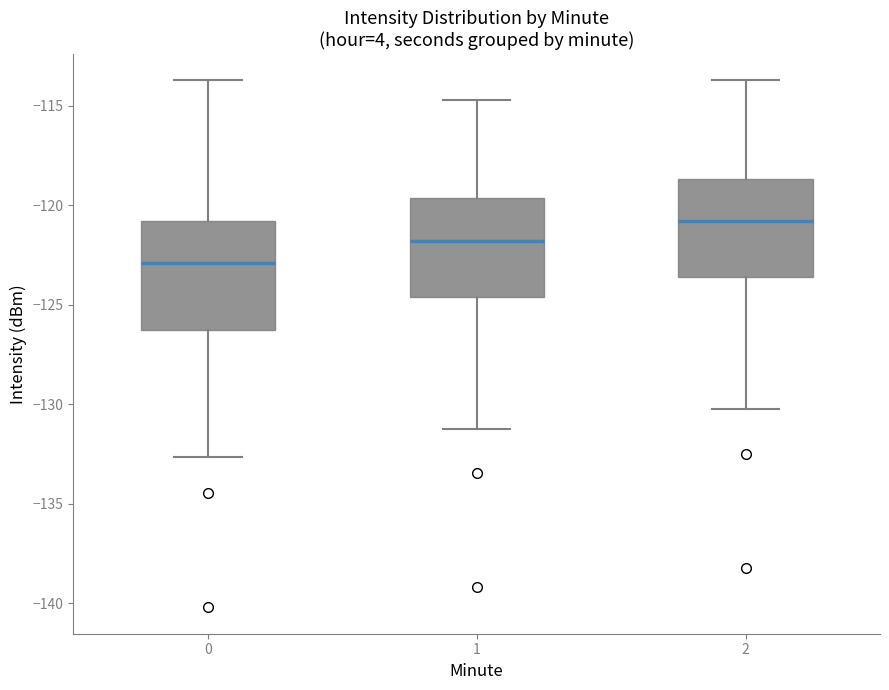

Reading left to right, read every box against the y-axis: the position of its median line, the range the box covers, and the ends of its whiskers. The values are not printed on the chart, so give them approximately, as read against the axis.

0: median -123.0, box -126.0 to -121.0, whiskers -132.5 to -113.5
1: median -122.0, box -124.5 to -119.5, whiskers -131.5 to -114.5
2: median -121.0, box -123.5 to -118.5, whiskers -130.5 to -113.5